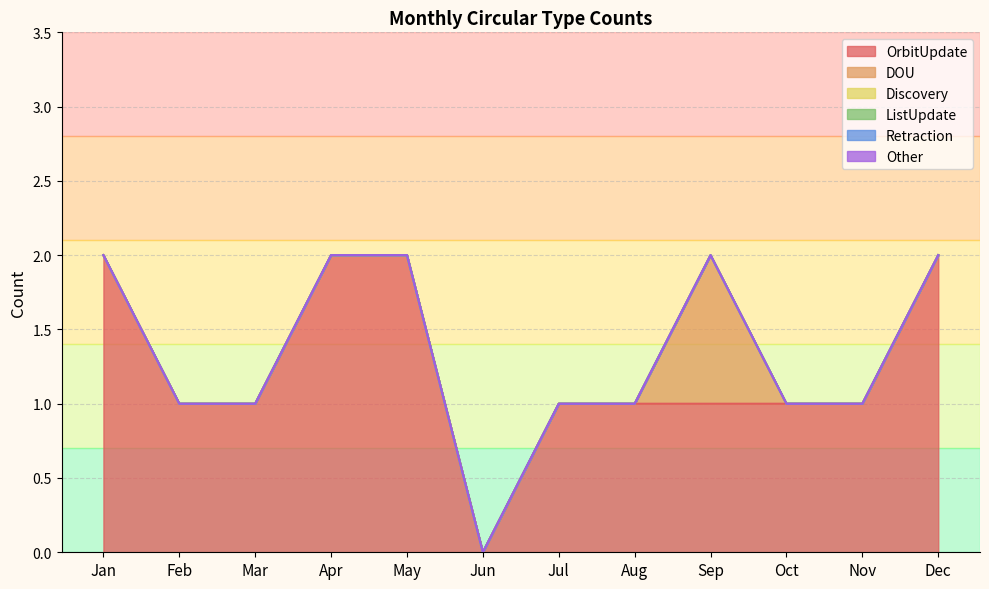

The DOU series shows -1 at Oct. True or false?

False